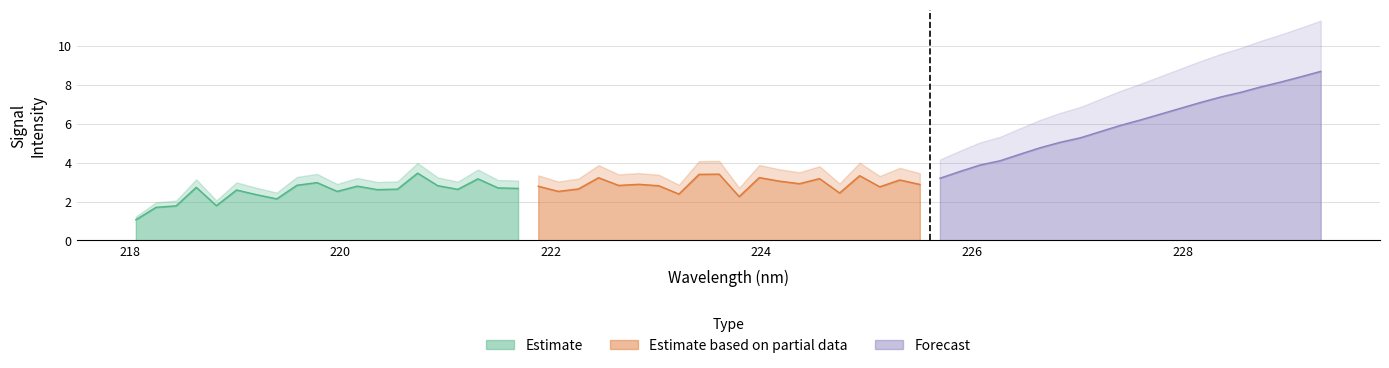

What is the lowest value of the Estimate series?

1.1